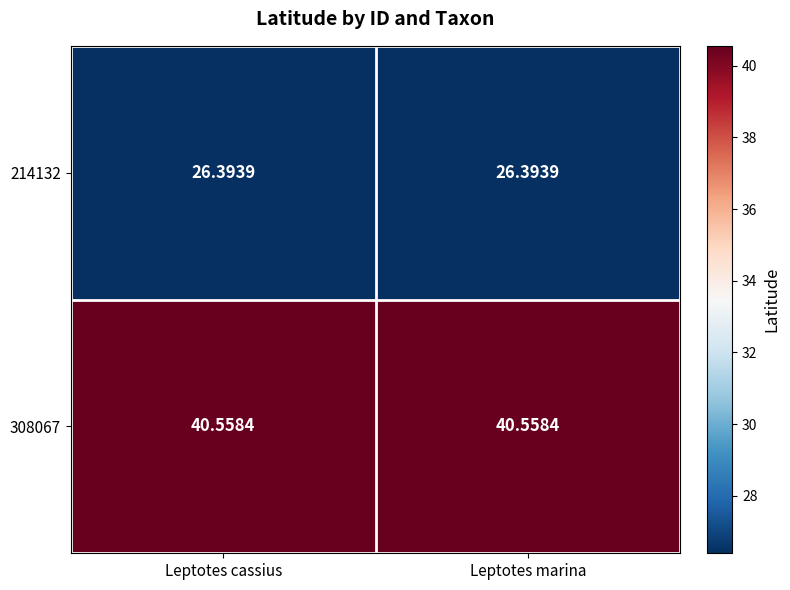

Is the value of 214132 at Leptotes marina greater than the value of 308067 at Leptotes marina?

No